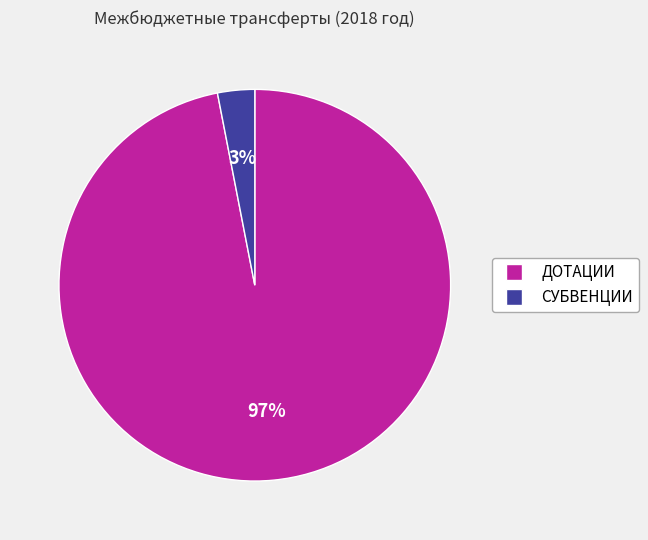

True or false: ДОТАЦИИ accounts for 97% of the total.

True